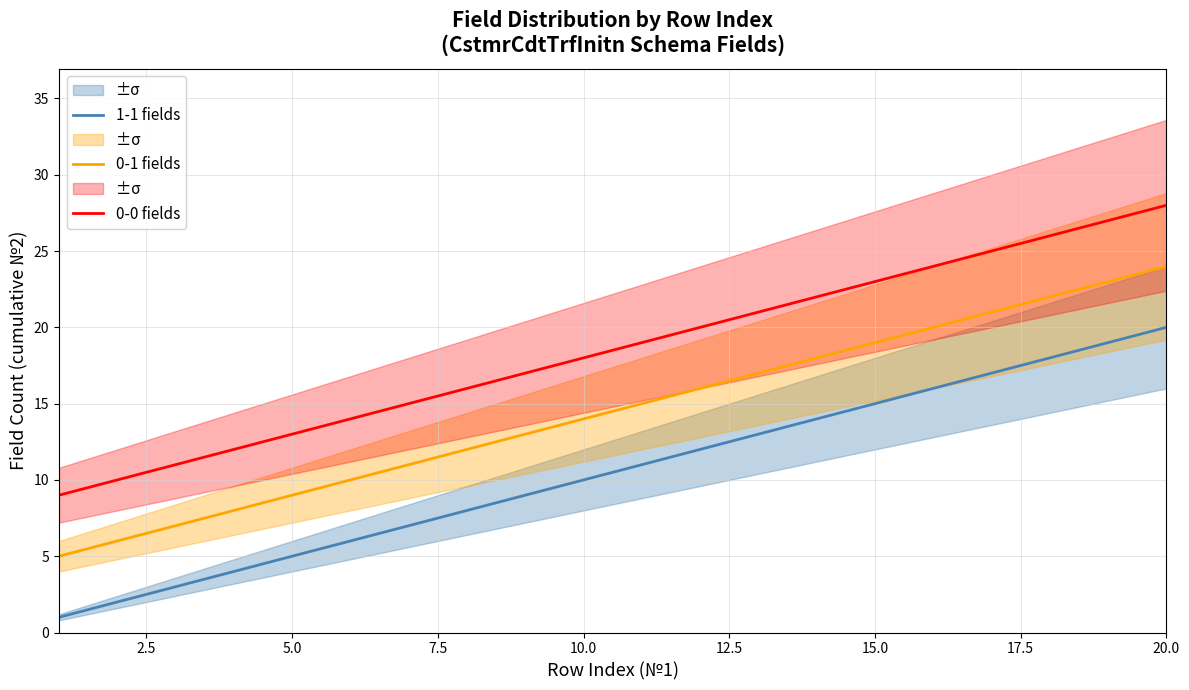

Is it true that 0-1 fields equals 19 at 15.0?

True